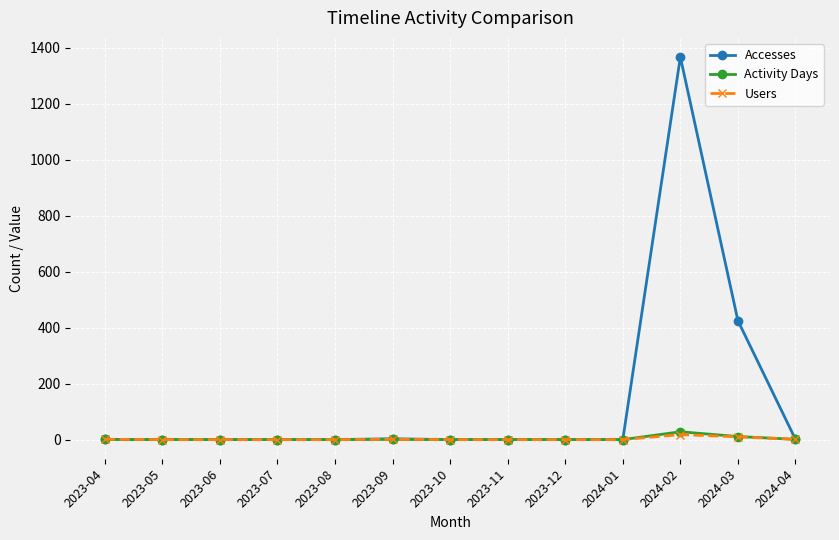

Which category has the highest value across all series?

2024-02